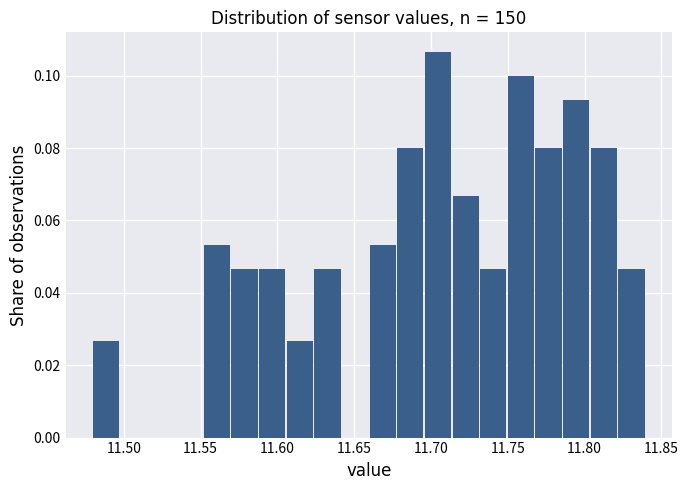

Read against the x-axis, roughly where is the centre of the tallest bar?

11.705